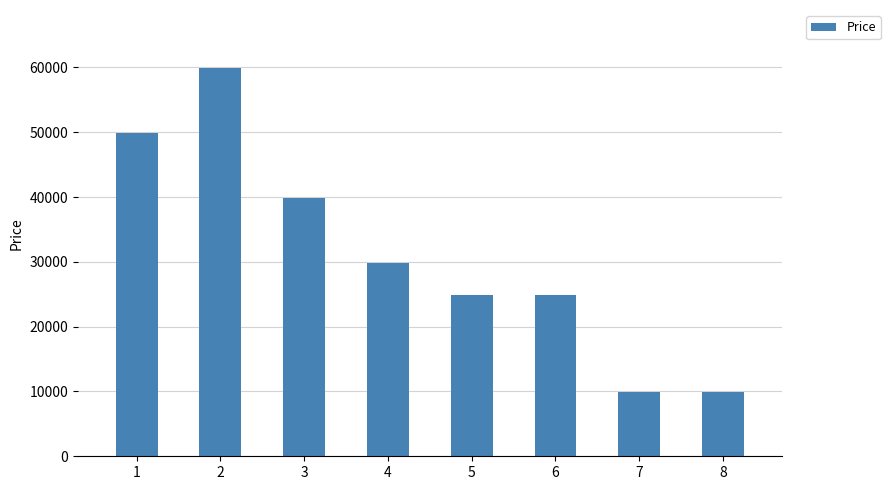

The chart shows a value of 54465 at 3. True or false?

False